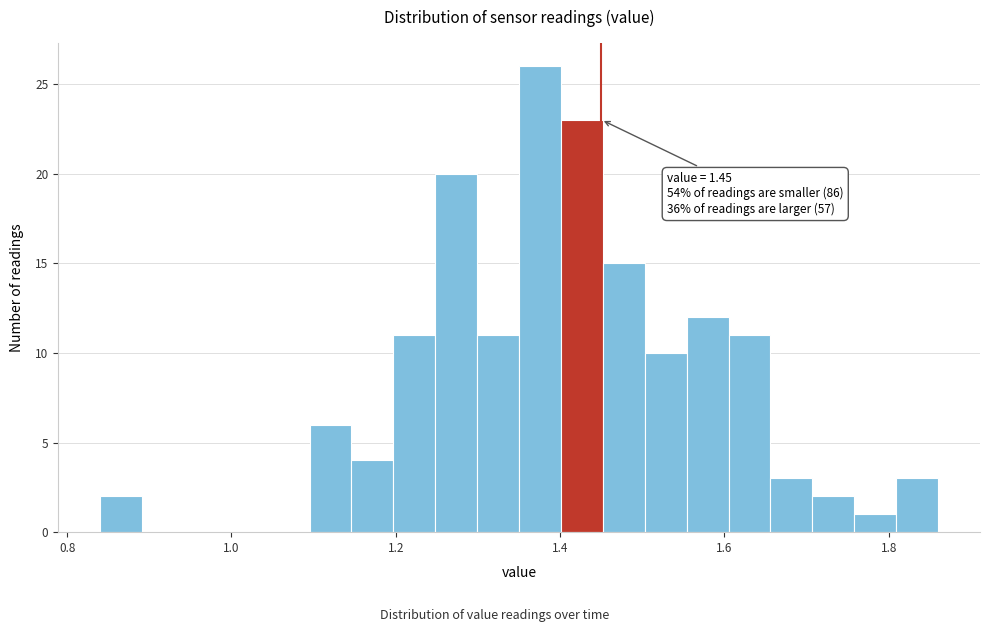

Read against the x-axis, roughly where is the centre of the tallest bar?

1.38